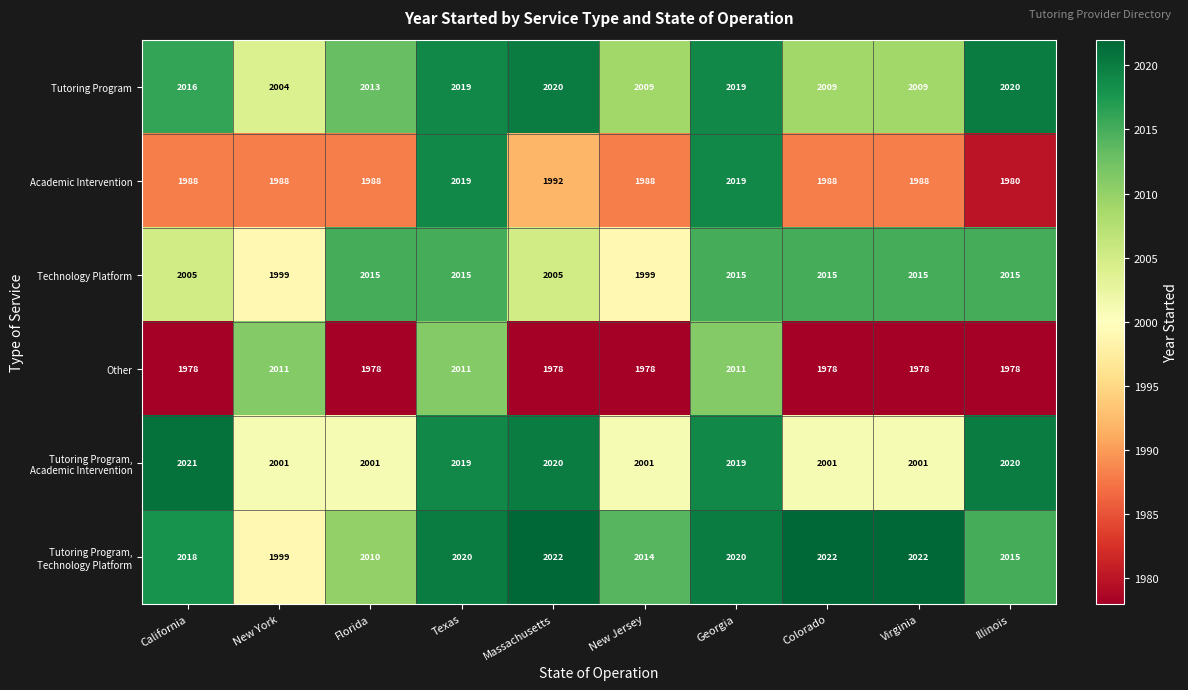

What is the highest value of the Tutoring Program series?

2020